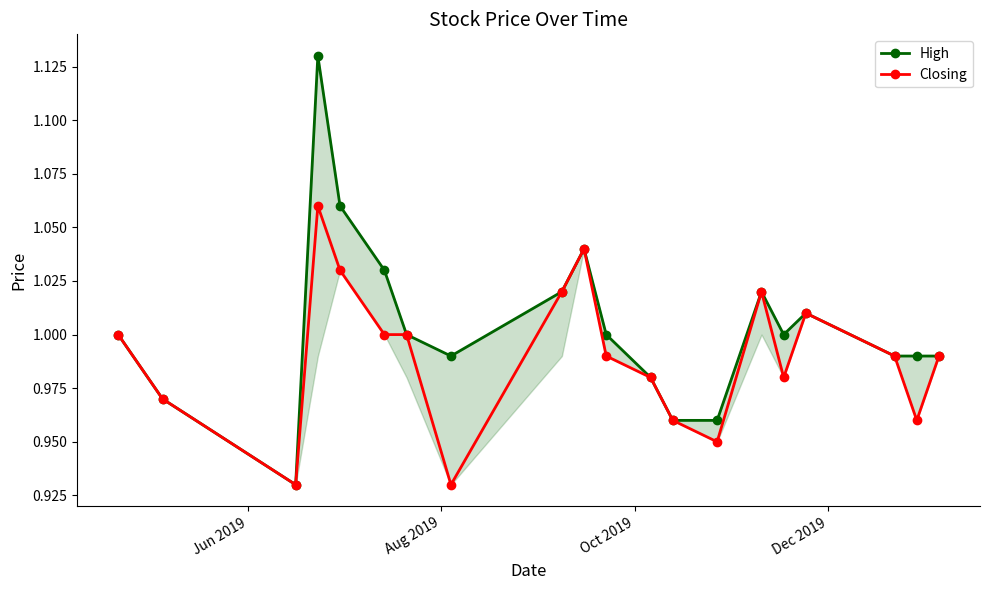

True or false: Closing and High intersect in this chart.

False